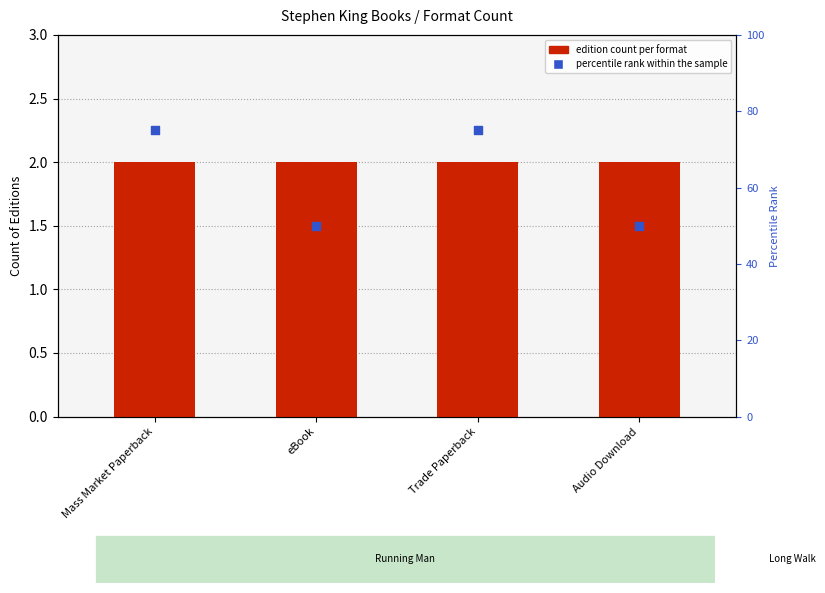

Between eBook and Audio Download, which is larger?

eBook